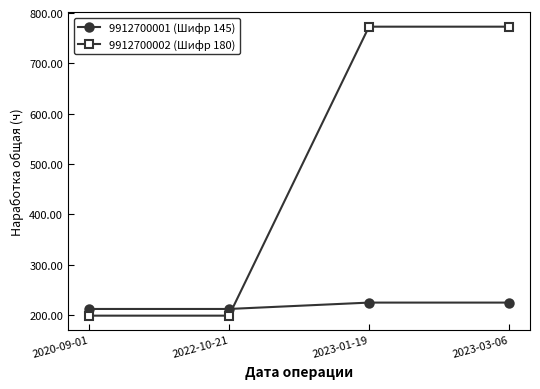

Count the number of categories in the chart.

4